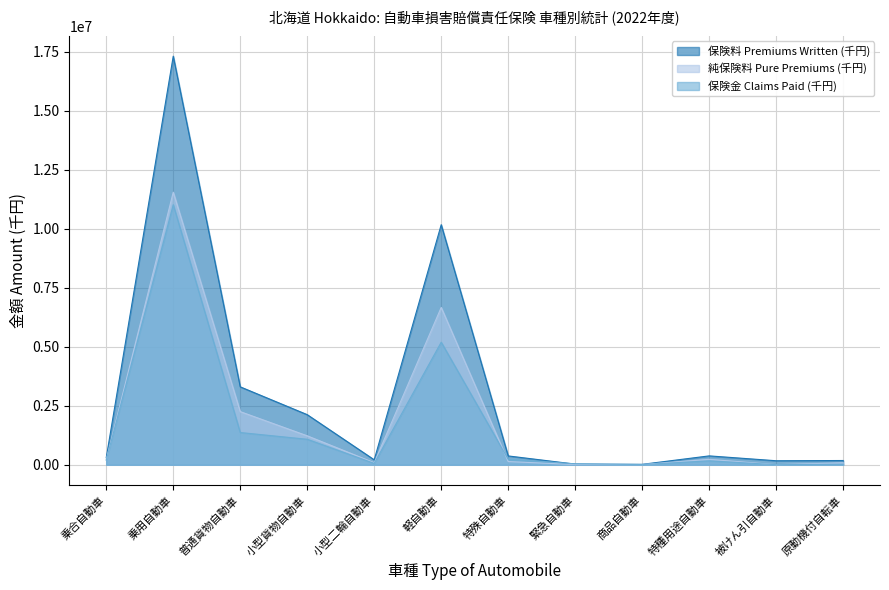

True or false: 保険料 Premiums Written (千円) and 純保険料 Pure Premiums (千円) cross at least once.

False